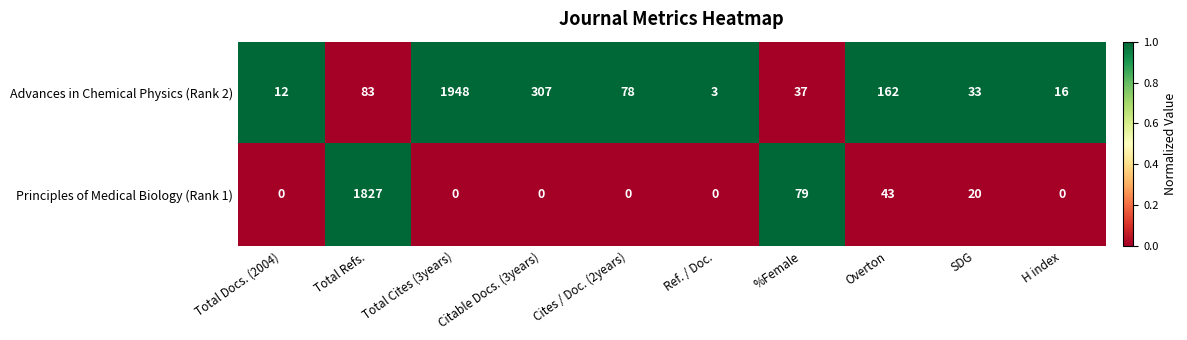

Which series changed the most between Total Refs. and H index?

Principles of Medical Biology (Rank 1)